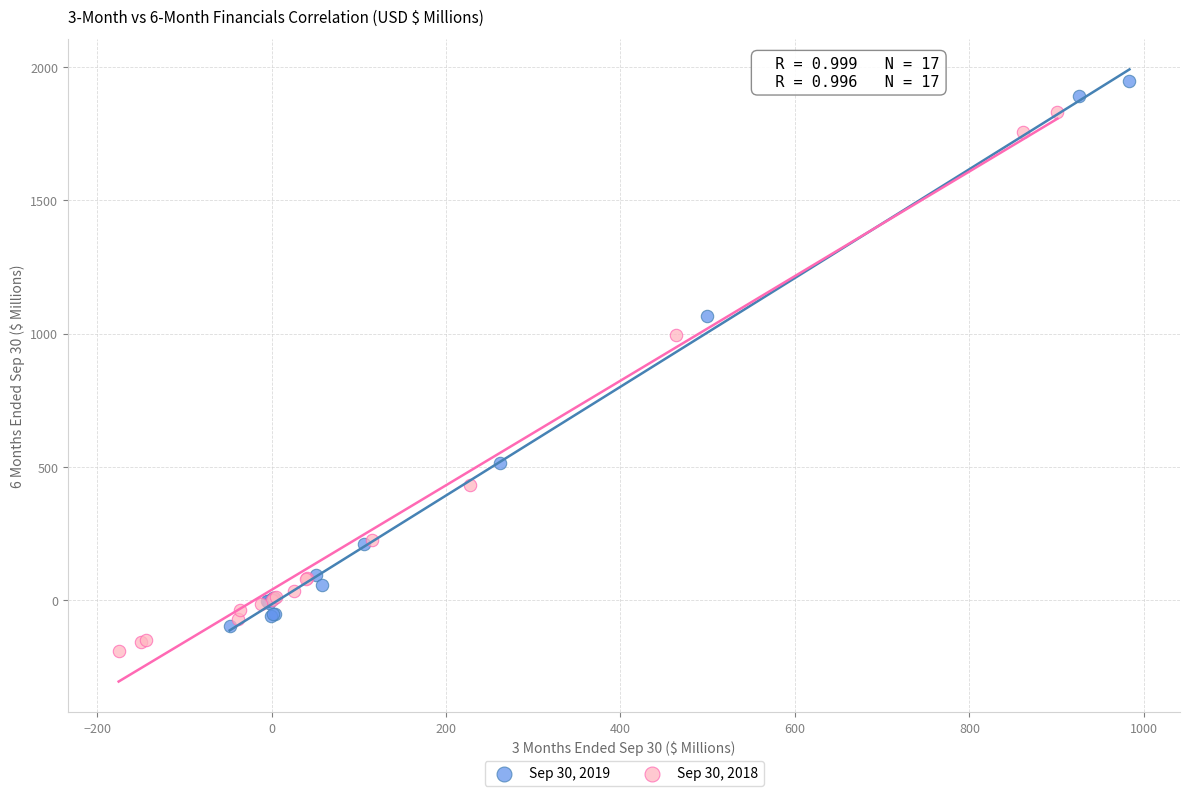

Which series contains the highest Y value?

Sep 30, 2019